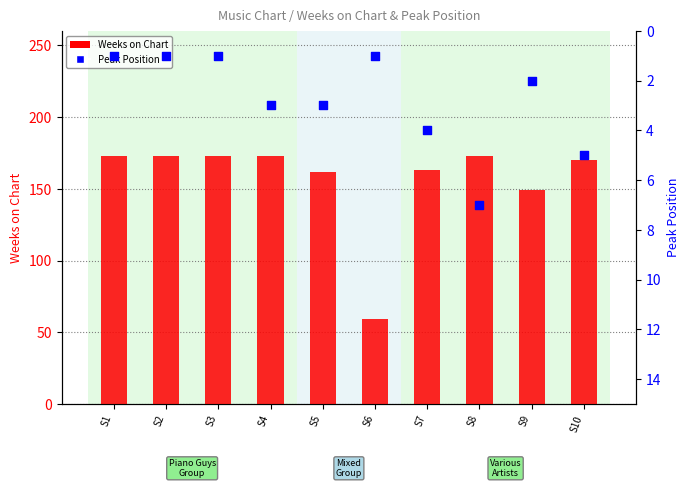

Which series has the largest total across all categories?

Weeks on Chart